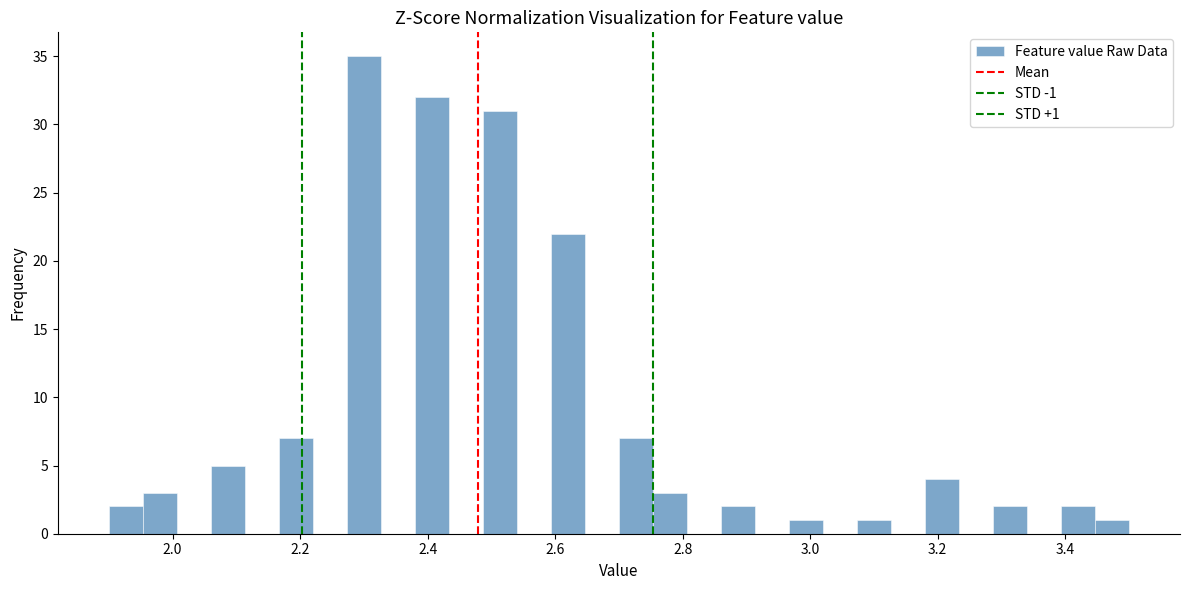

Read against the x-axis, roughly where is the centre of the tallest bar?

2.30